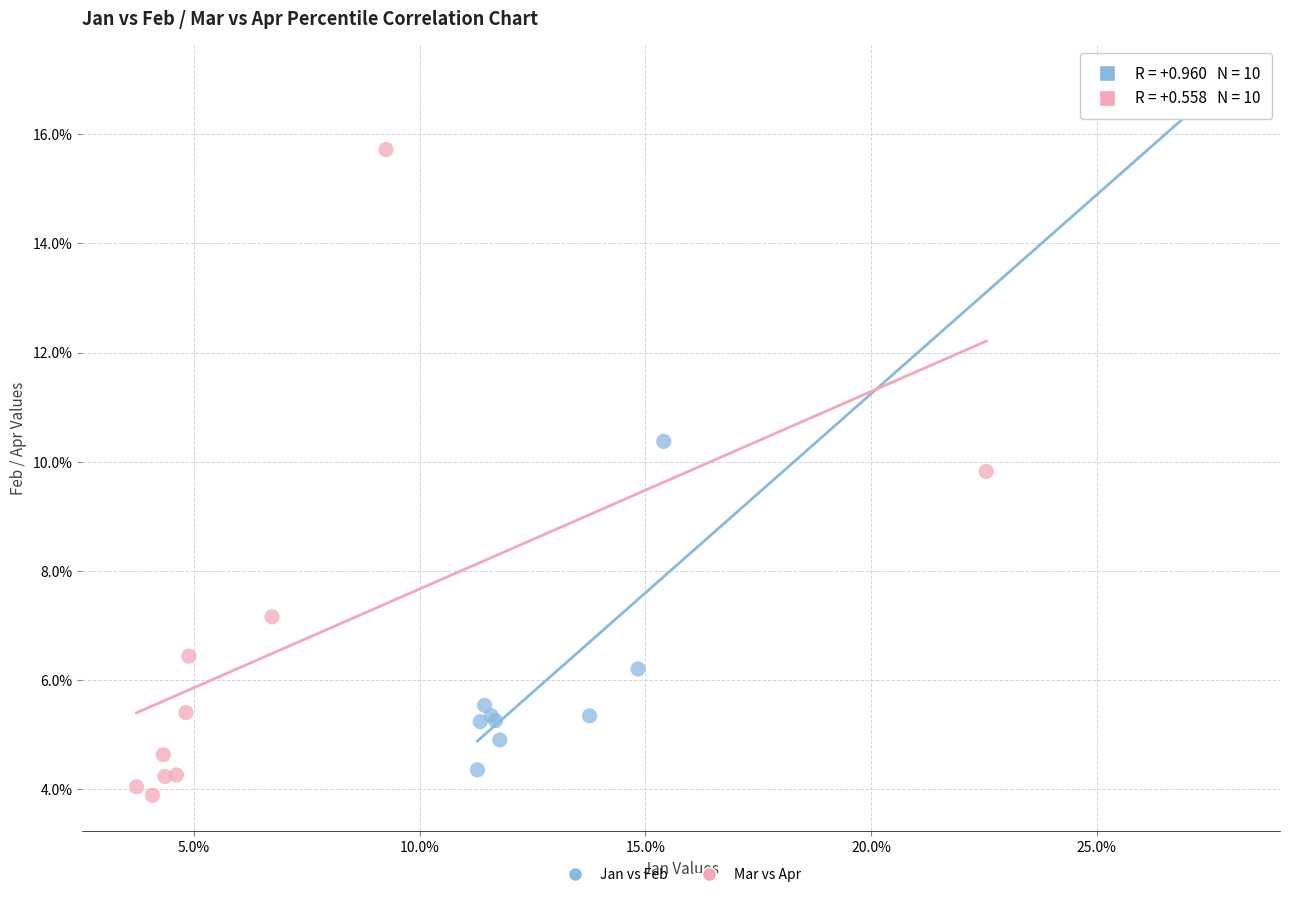

Which series has the largest Y range (max minus min)?

Jan vs Feb